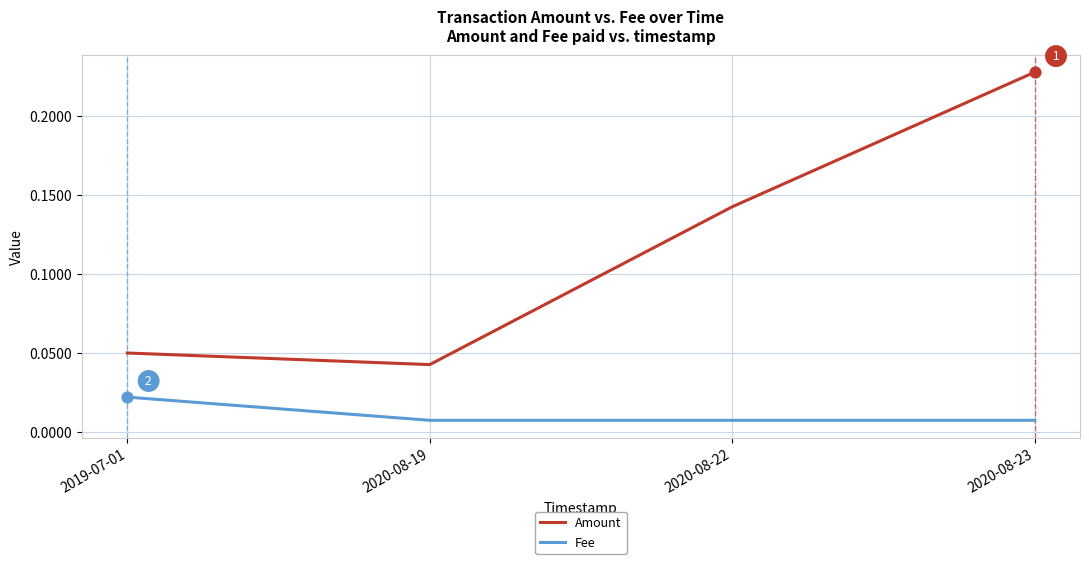

What are all the series names shown in the legend?

Amount, Fee